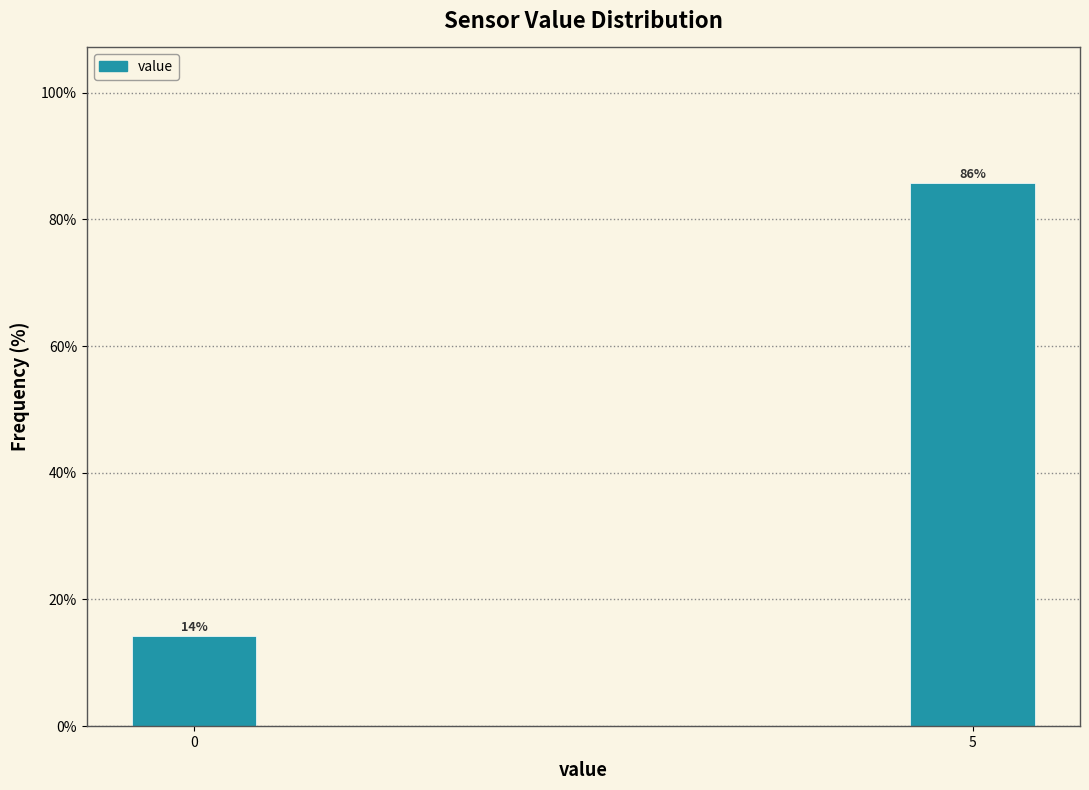

Read the value at 5.

85.7